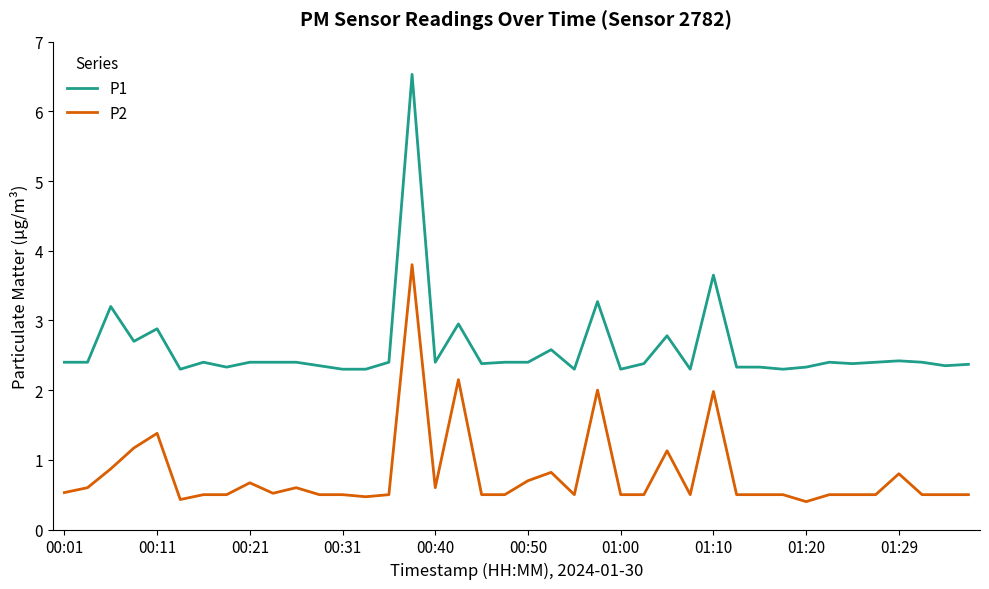

True or false: P2 and P1 intersect in this chart.

False